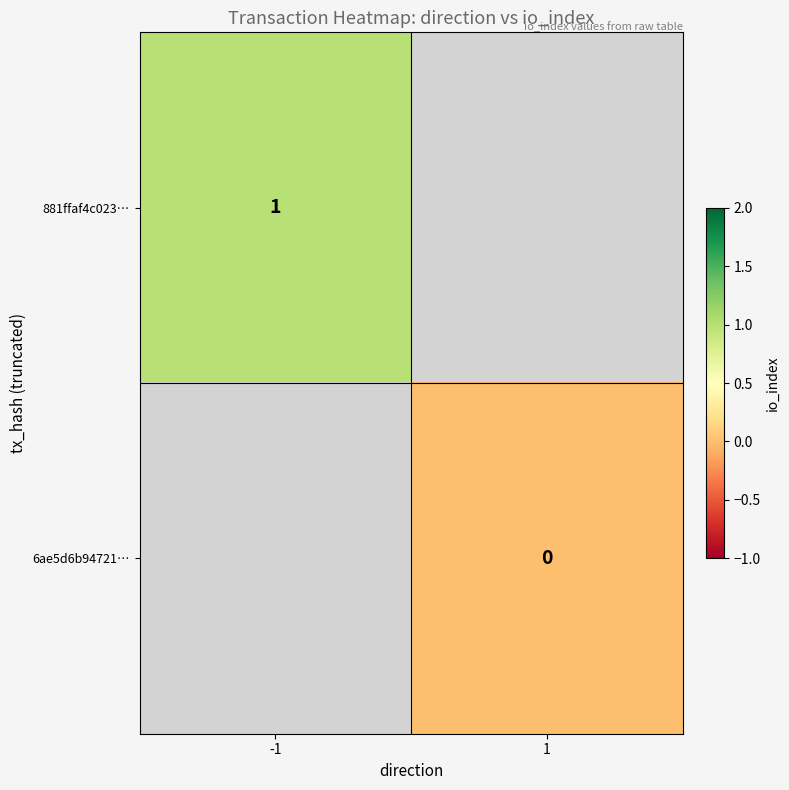

Is the value of 6ae5d6b94721… at -1 greater than the value of 881ffaf4c023… at -1?

No